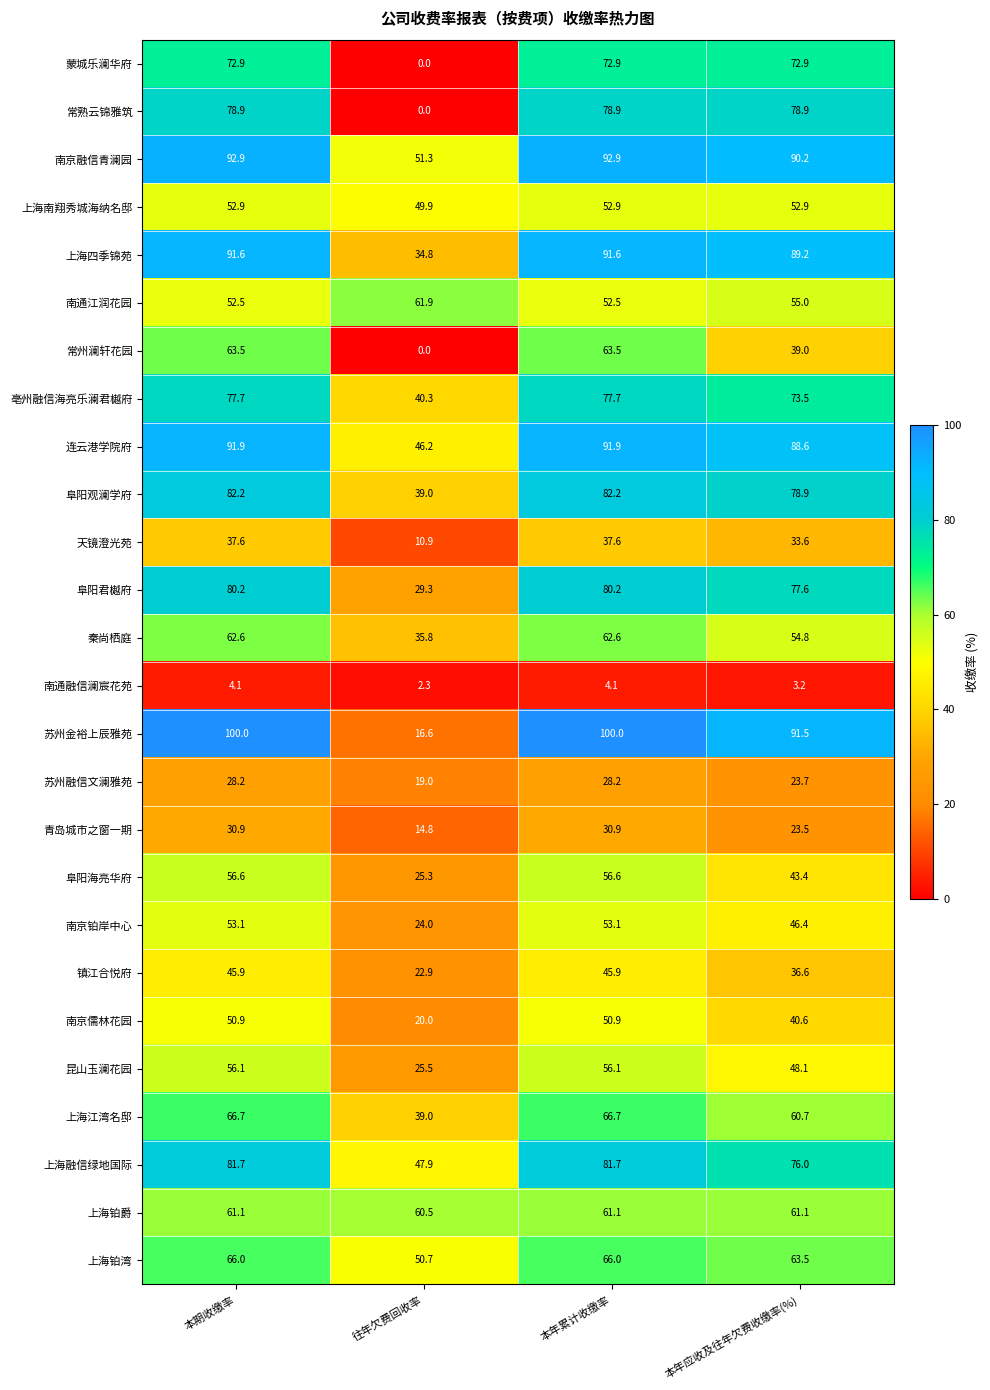

How many data points does each series have?

4